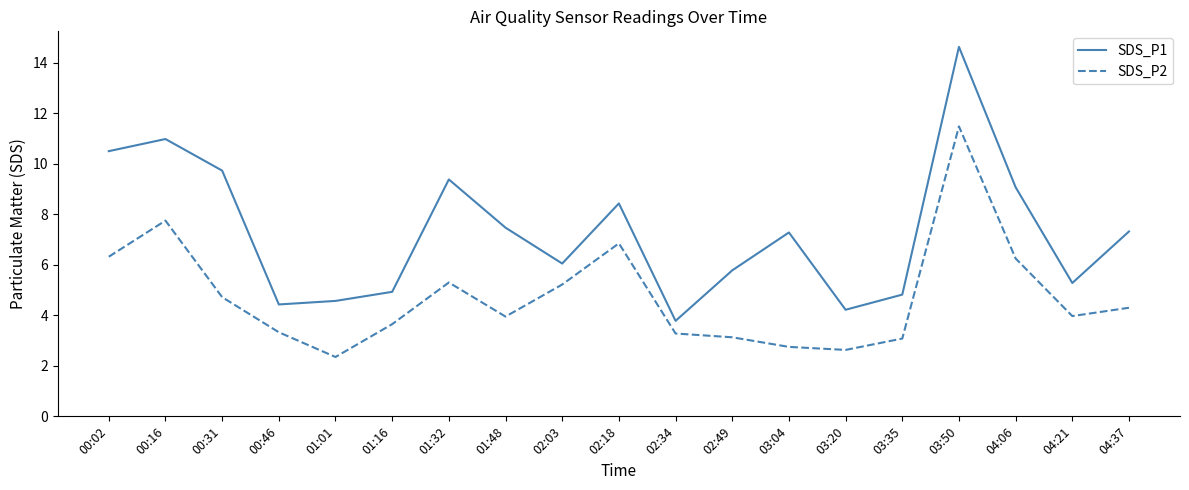

True or false: SDS_P2 and SDS_P1 intersect in this chart.

False